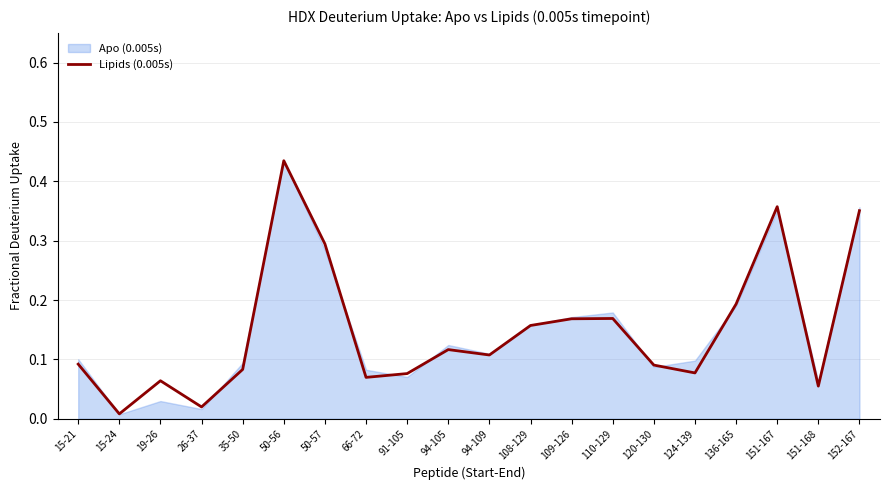

How many interior local peaks (higher than both neighbors) does the data have?

5